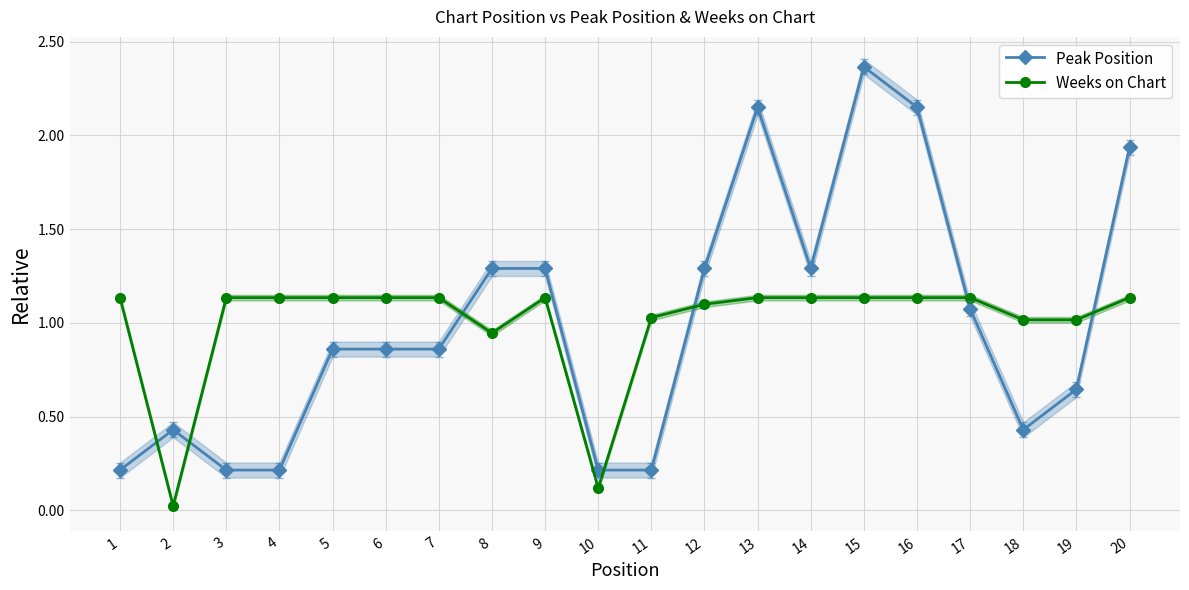

Reading left to right, transcribe all the data shown in this chart.

Peak Position: 1=0.2	2=0.4	3=0.2	4=0.2	5=0.9	6=0.9	7=0.9	8=1.3	9=1.3	10=0.2	11=0.2	12=1.3	13=2.2	14=1.3	15=2.4	16=2.2	17=1.1	18=0.4	19=0.6	20=1.9
Weeks on Chart: 1=1.1	2=0.0	3=1.1	4=1.1	5=1.1	6=1.1	7=1.1	8=0.9	9=1.1	10=0.1	11=1.0	12=1.1	13=1.1	14=1.1	15=1.1	16=1.1	17=1.1	18=1.0	19=1.0	20=1.1